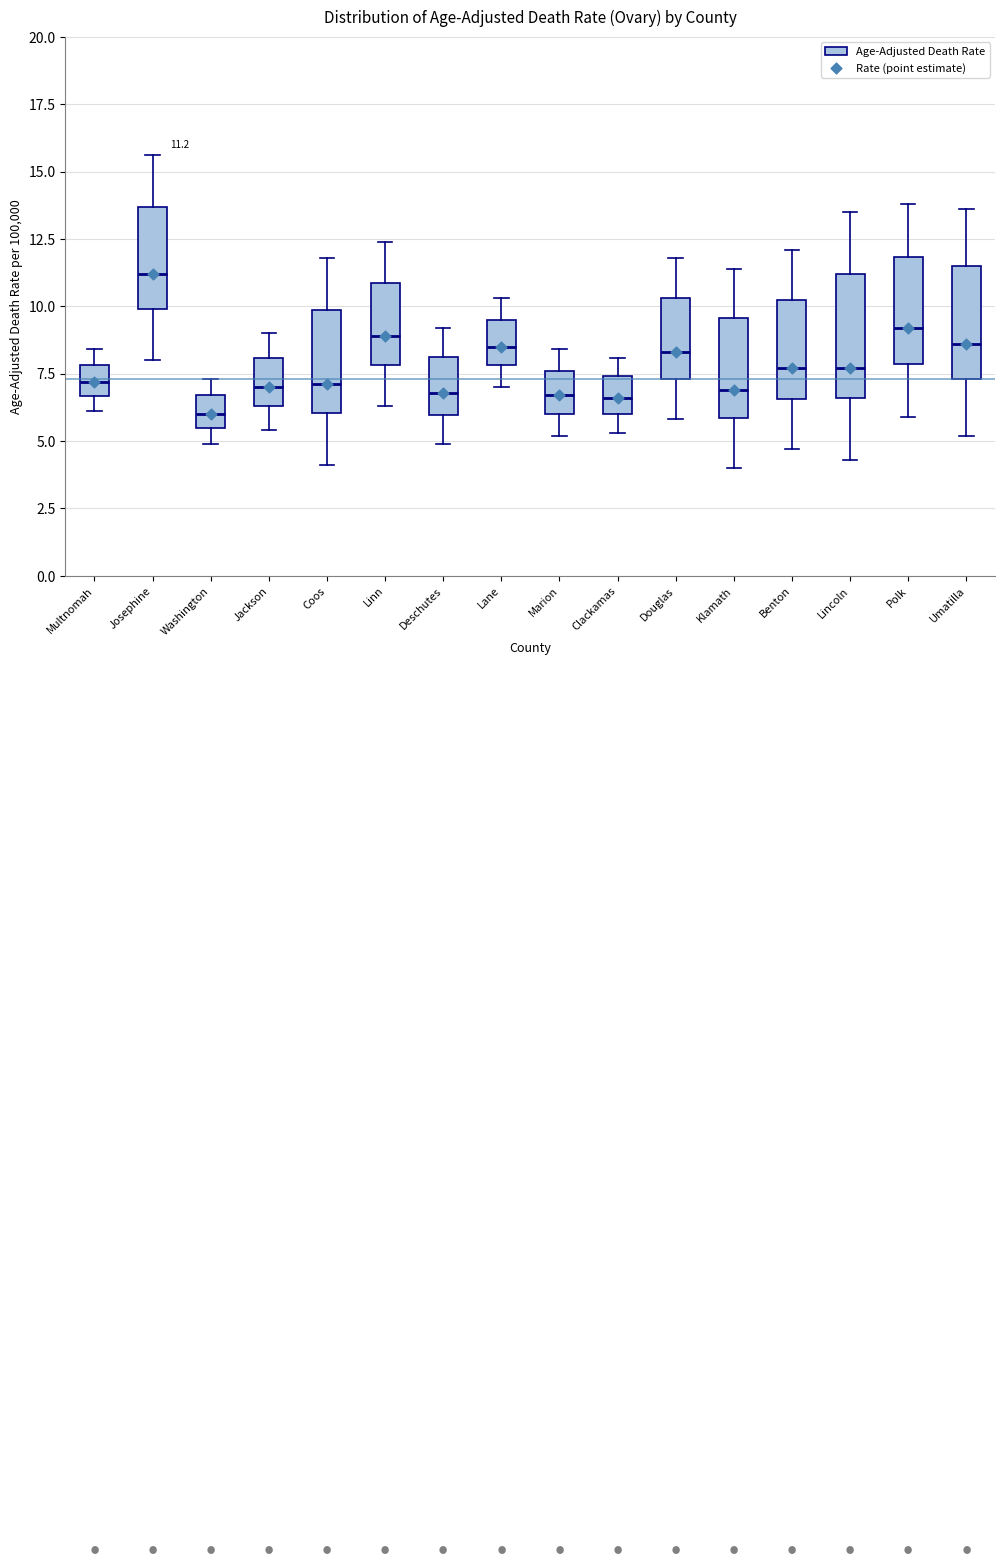

Which box's median line is the highest?

Josephine